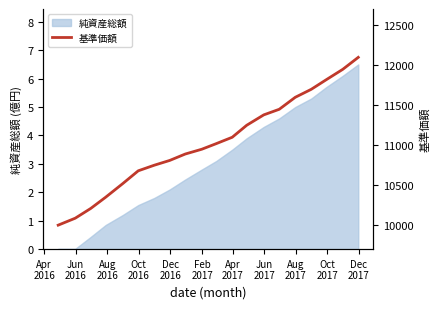

What is the greatest value displayed?

12100